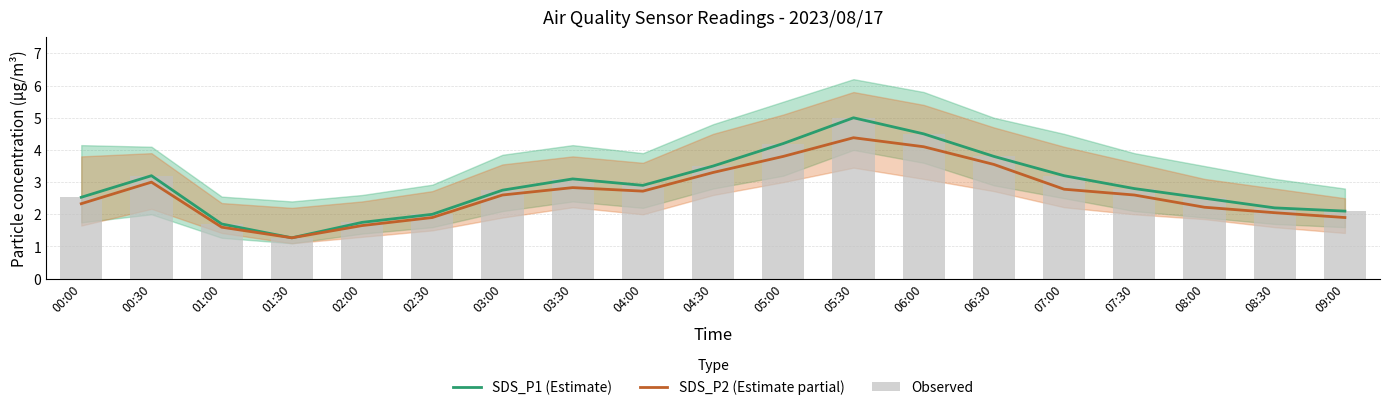

At how many categories does at least one series exceed 3?

8